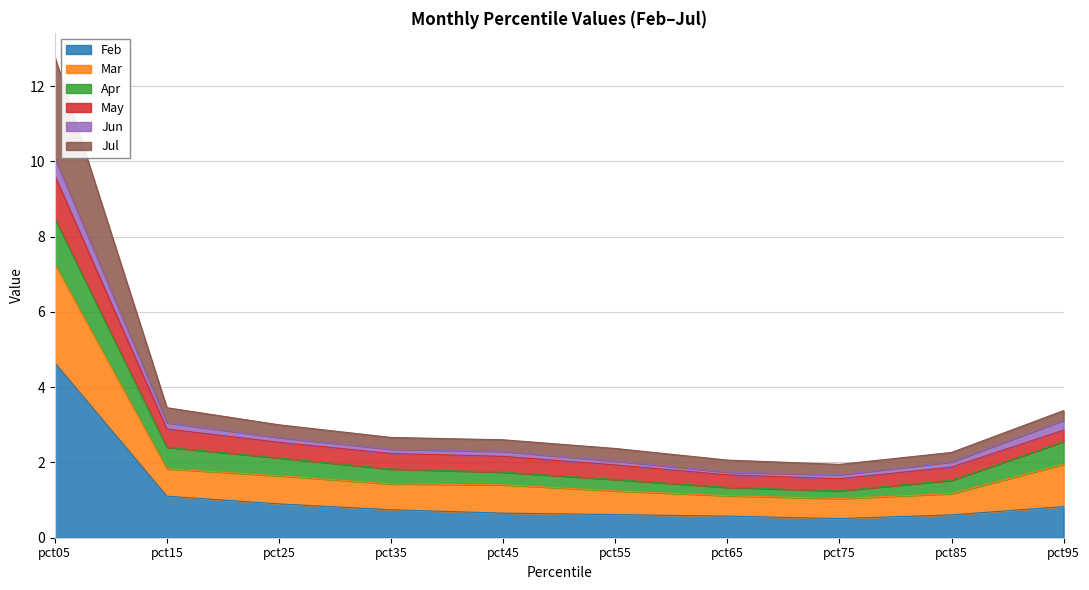

What is the sum of all Feb values?

11.2